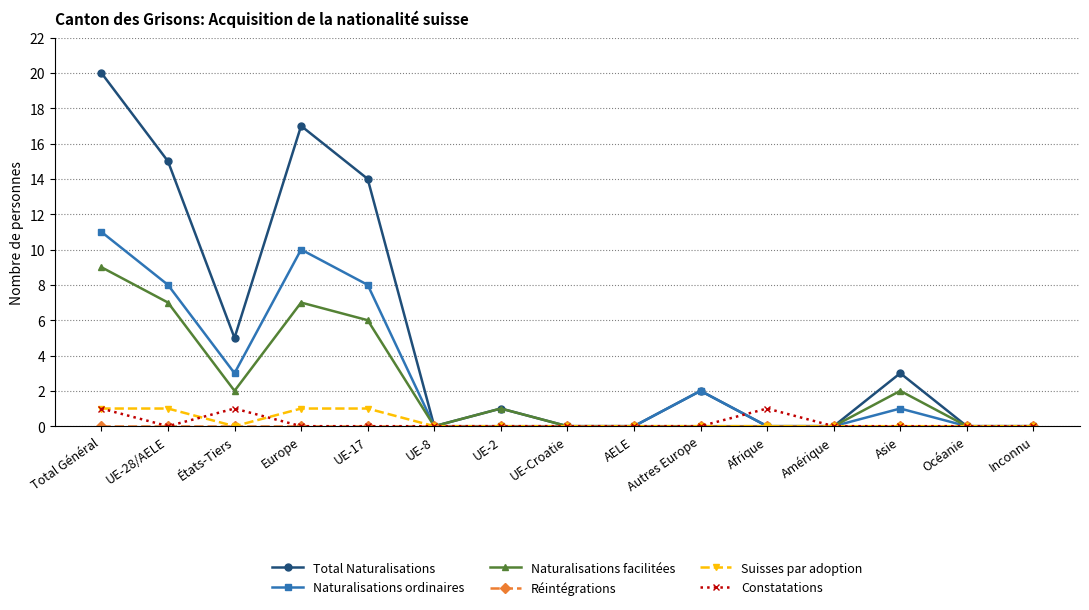

What is the difference between the highest and lowest values at Total Général?

20